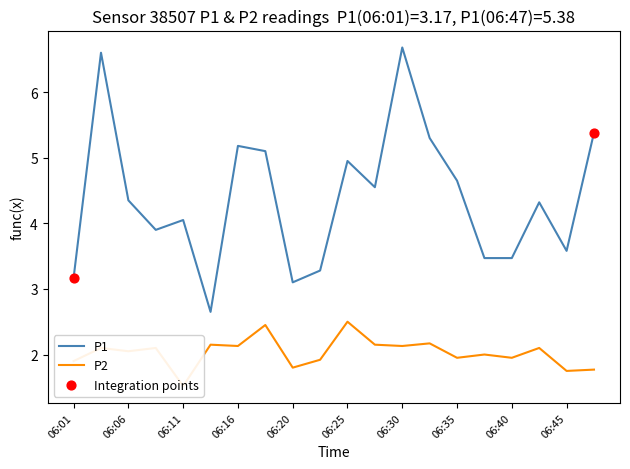

Is the value of P1 at 06:30 greater than the value of P2 at 06:33?

Yes